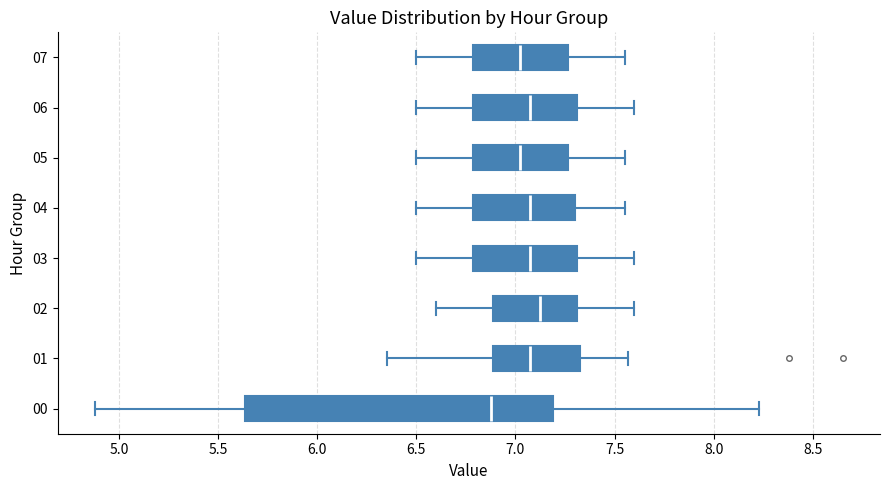

Reading bottom to top, read every box against the x-axis: the position of its median line, the range the box covers, and the ends of its whiskers. The values are not printed on the chart, so give them approximately, as read against the axis.

00: median 6.90, box 5.65 to 7.20, whiskers 4.90 to 8.25
01: median 7.10, box 6.90 to 7.35, whiskers 6.35 to 7.55
02: median 7.15, box 6.90 to 7.30, whiskers 6.60 to 7.60
03: median 7.10, box 6.80 to 7.30, whiskers 6.50 to 7.60
04: median 7.10, box 6.80 to 7.30, whiskers 6.50 to 7.55
05: median 7.05, box 6.80 to 7.25, whiskers 6.50 to 7.55
06: median 7.10, box 6.80 to 7.30, whiskers 6.50 to 7.60
07: median 7.05, box 6.80 to 7.25, whiskers 6.50 to 7.55